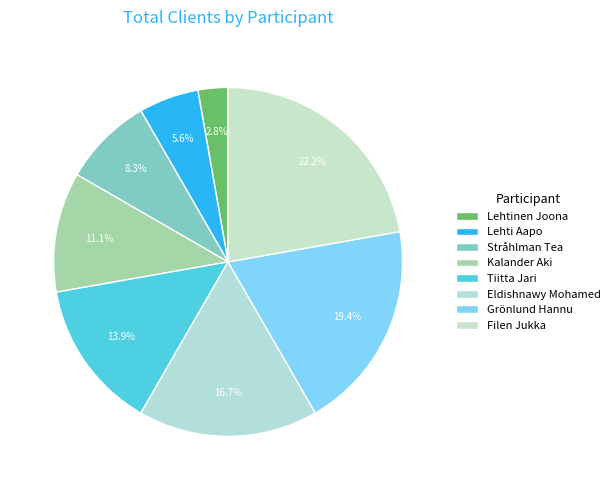

How many segments does this pie chart have?

8